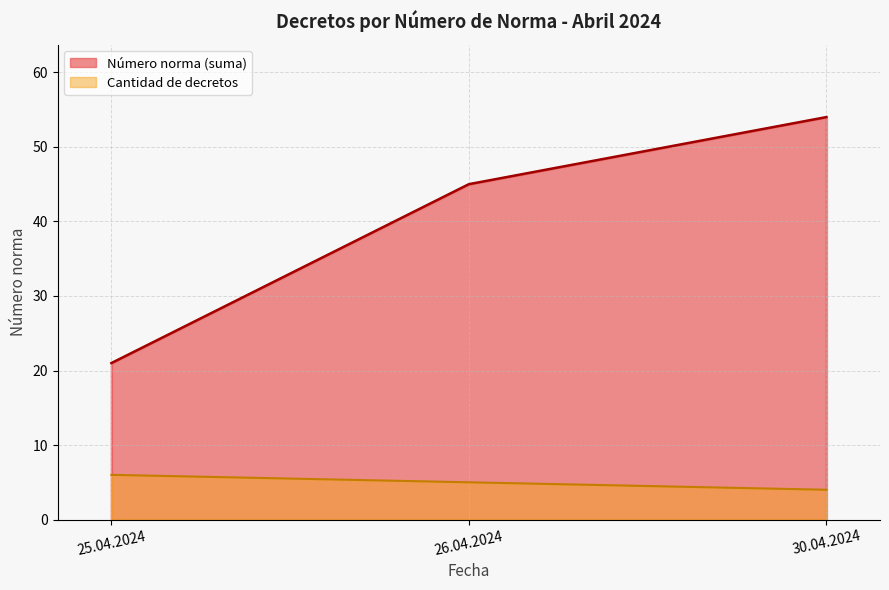

True or false: Número norma (suma) has a value of 12 at 30.04.2024.

False